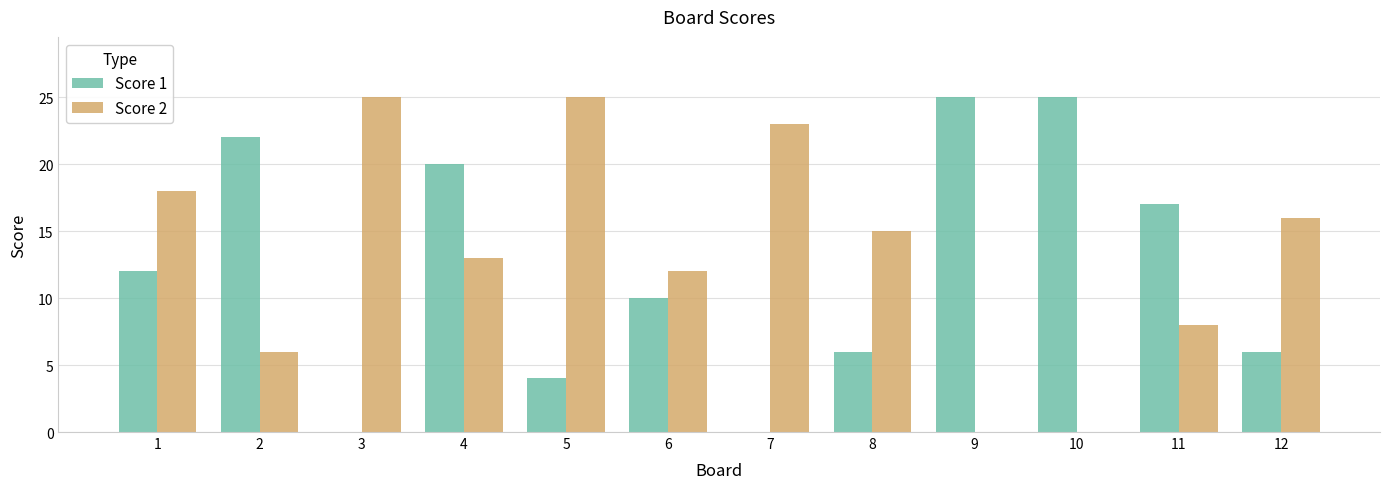

What are all the series names shown in the legend?

Score 1, Score 2